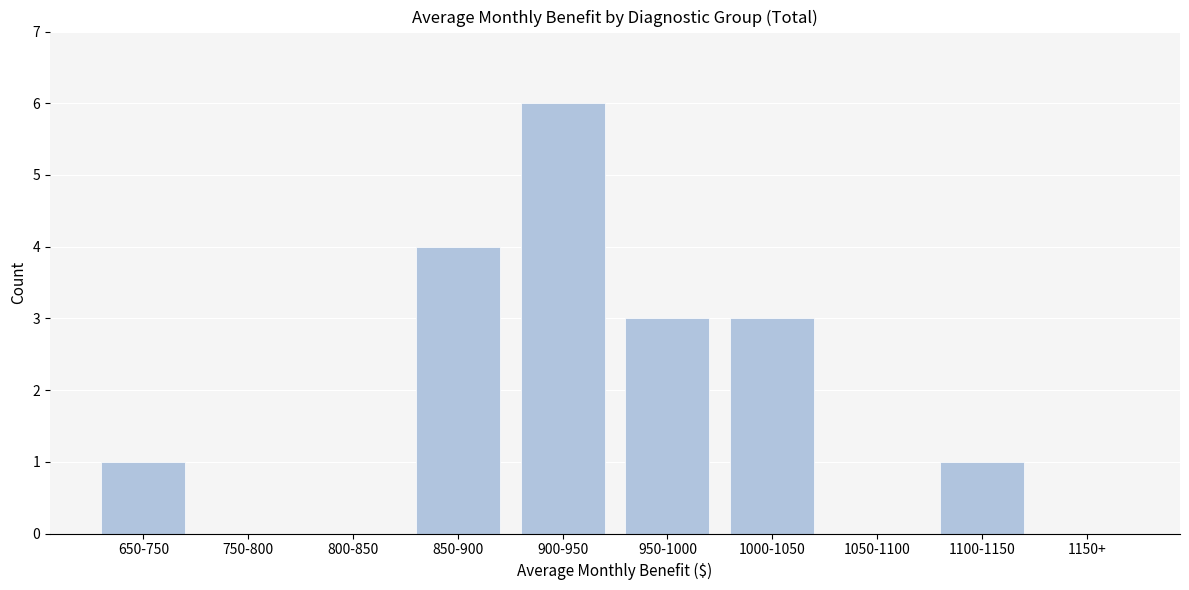

Reading right to left, transcribe all the data shown in this chart.

1150+=0	1100-1150=1	1050-1100=0	1000-1050=3	950-1000=3	900-950=6	850-900=4	800-850=0	750-800=0	650-750=1